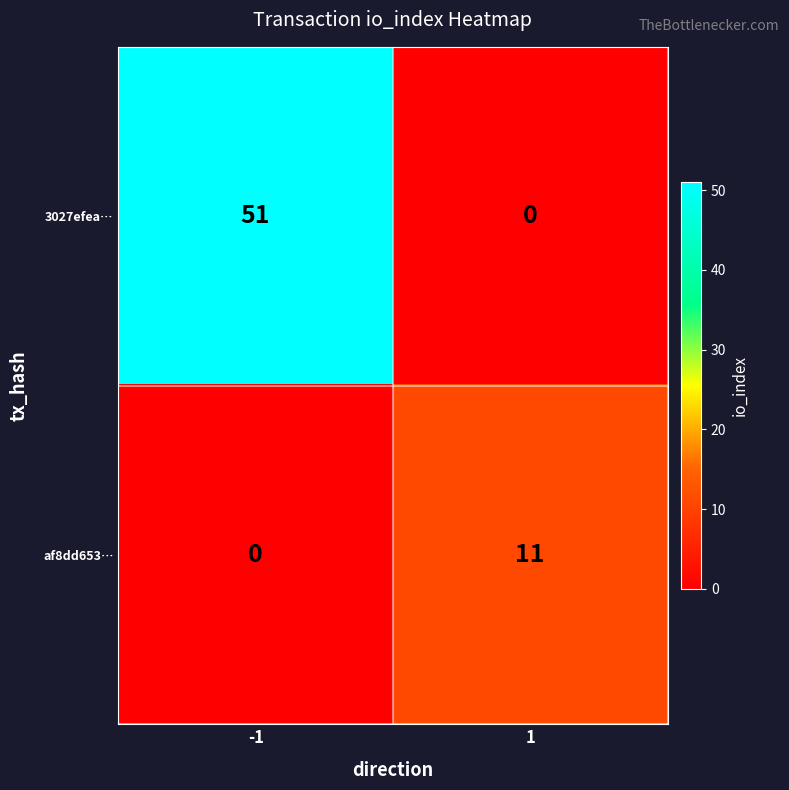

Reading right to left, what are all the values shown in this chart?

3027efea…: 1=0	-1=51
af8dd653…: 1=11	-1=0